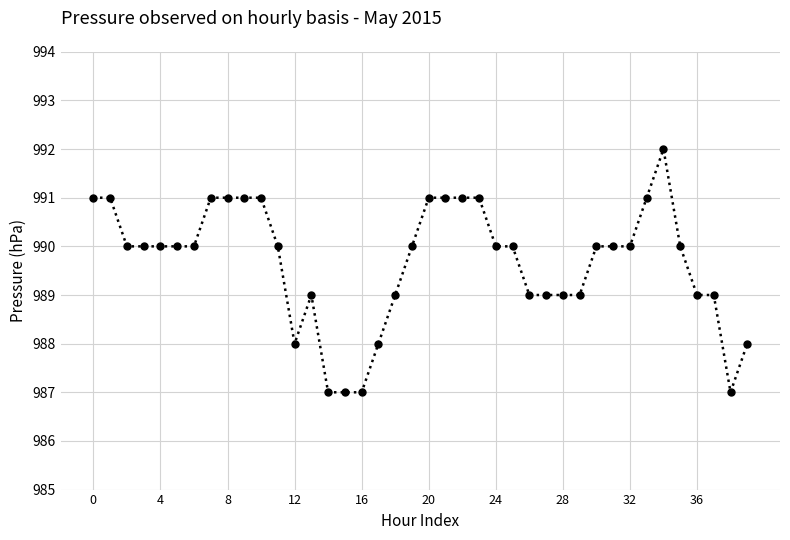

What is the minimum value shown in the chart?

987